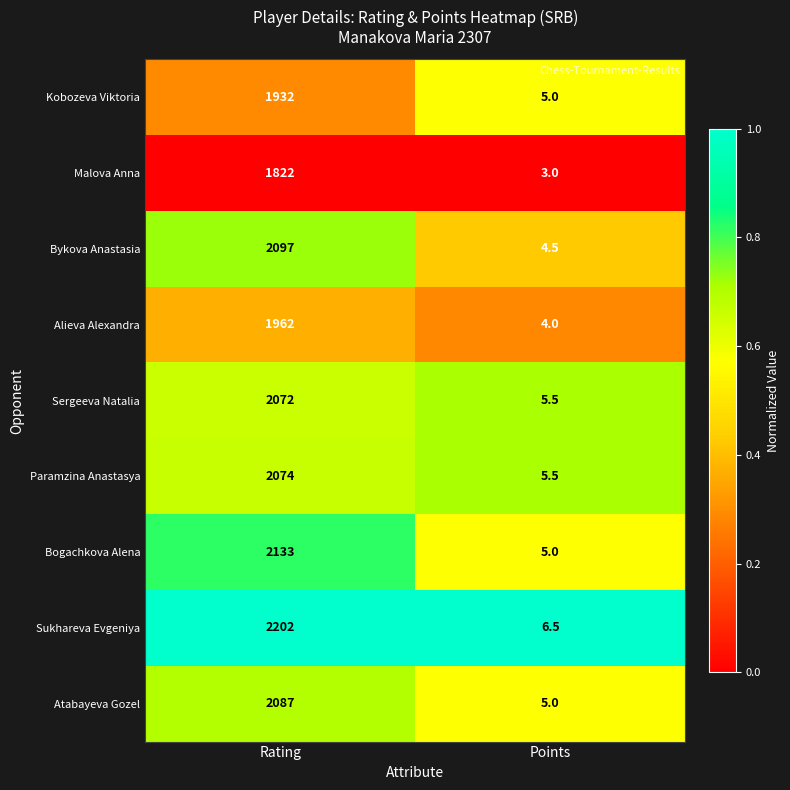

Rank the series by their maximum value, from highest to lowest.

Sukhareva Evgeniya, Bogachkova Alena, Bykova Anastasia, Atabayeva Gozel, Paramzina Anastasya, Sergeeva Natalia, Alieva Alexandra, Kobozeva Viktoria, Malova Anna